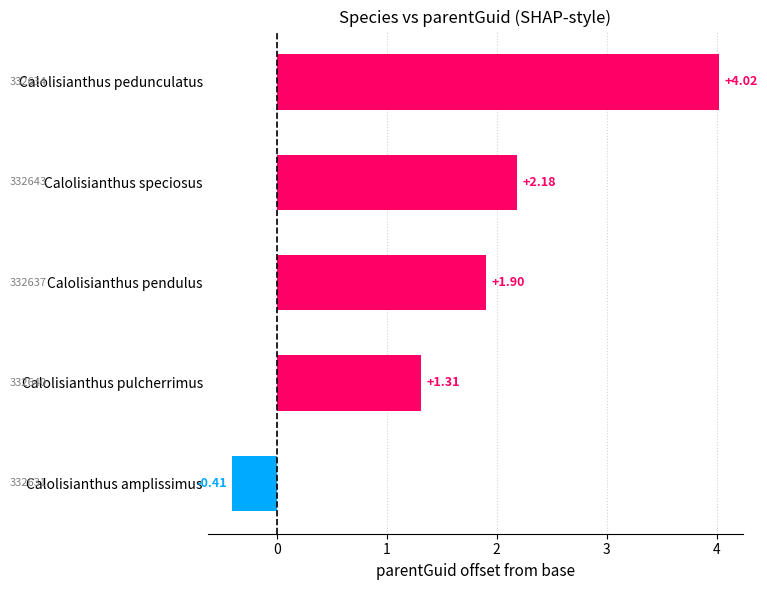

Which label corresponds to the largest value in the chart?

Calolisianthus pedunculatus